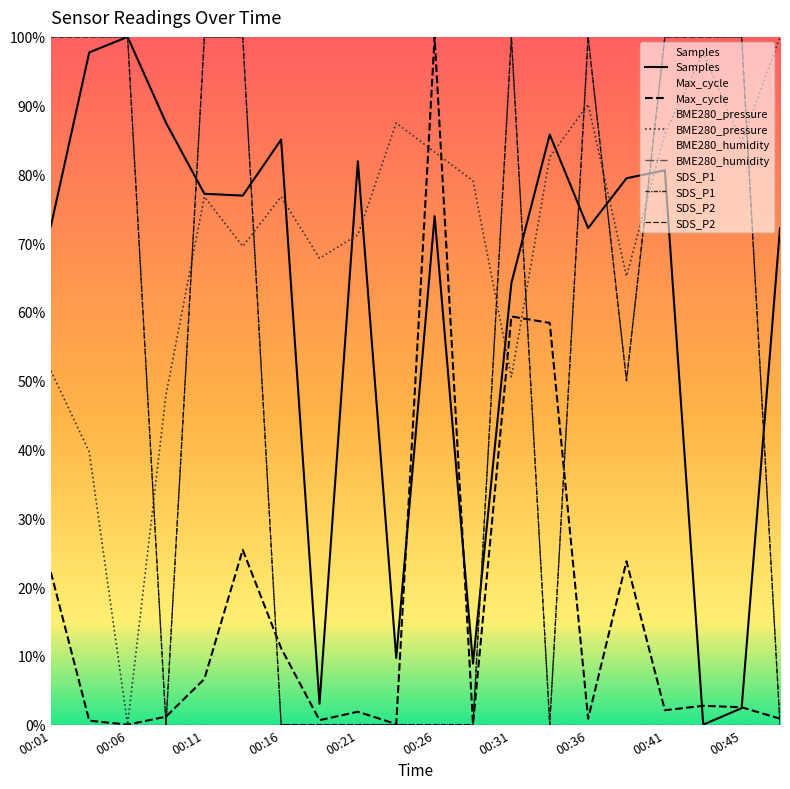

Between 00:45 and 00:11, which is larger?

00:11